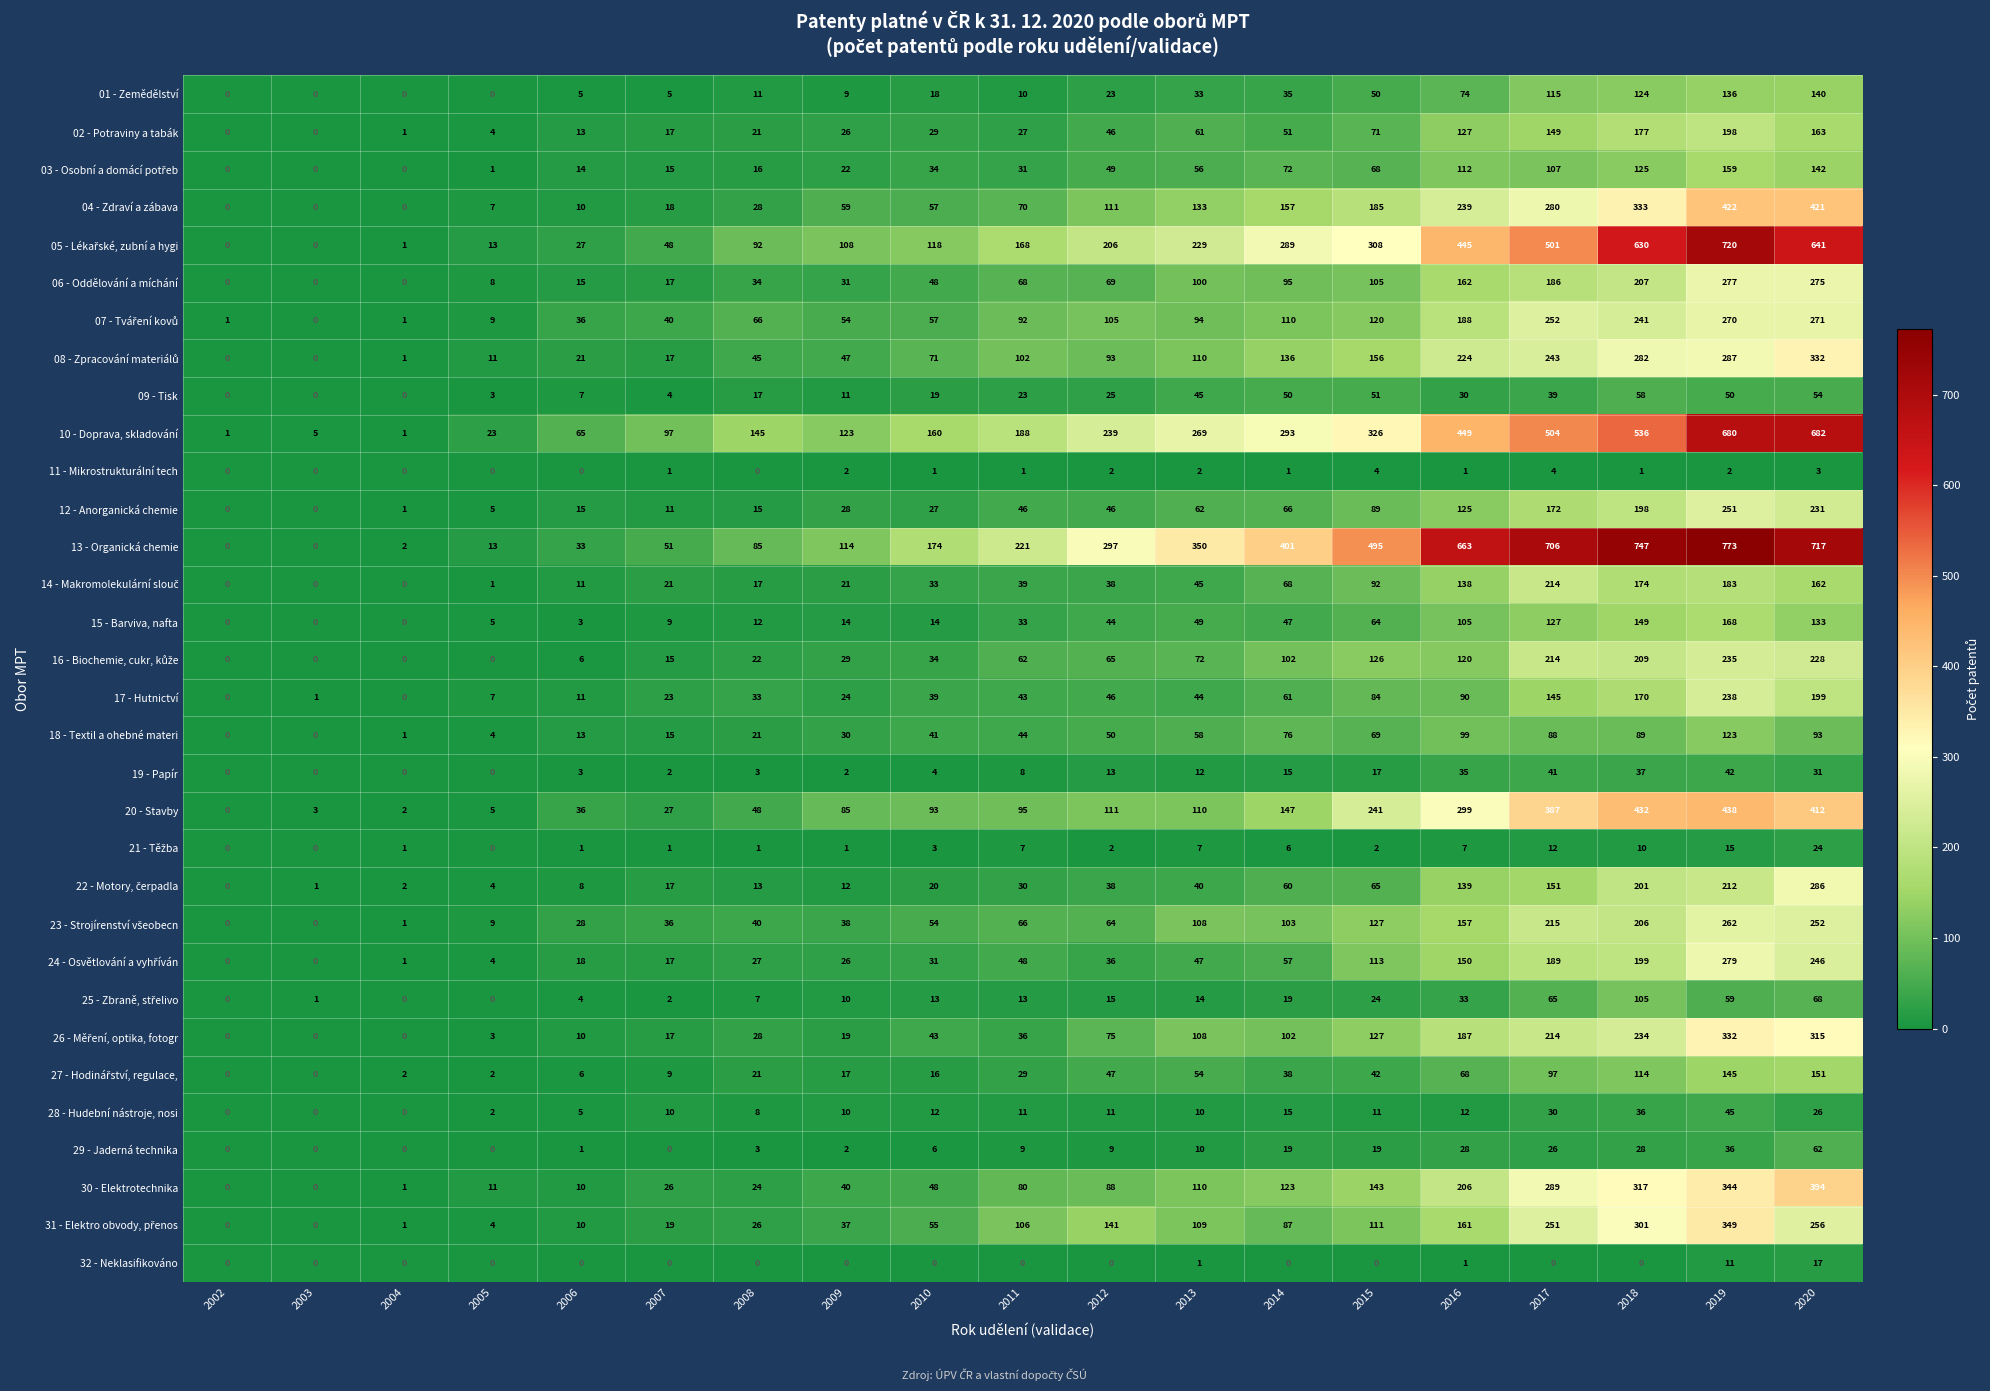

The 29 - Jaderná technika series shows 10 at 2013. True or false?

True